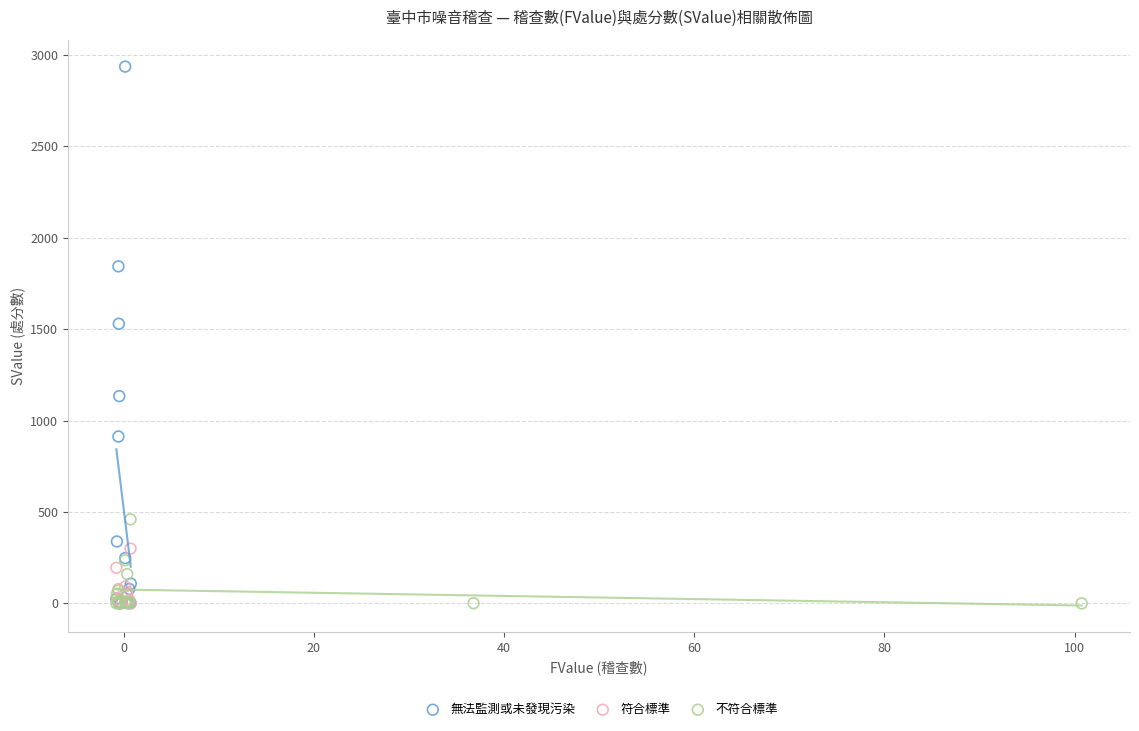

Which series reaches the maximum Y coordinate?

無法監測或未發現污染